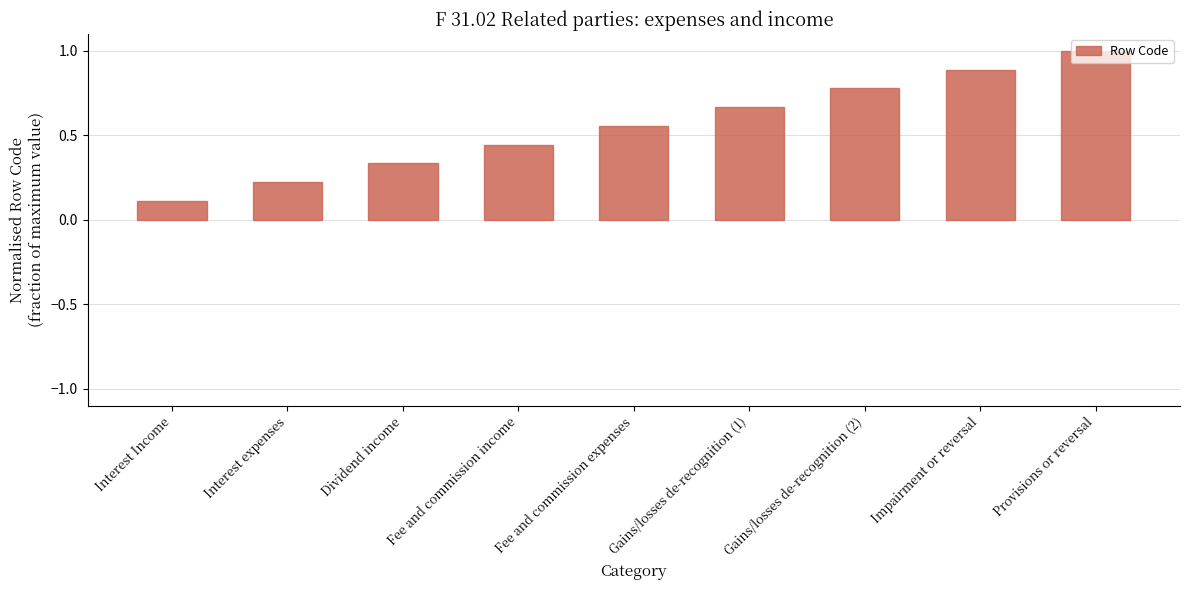

At which label is the value closest to 0?

Interest Income